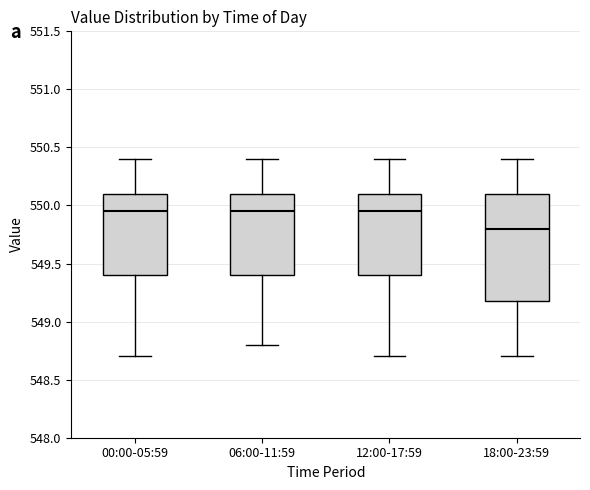

Reading left to right, transcribe this box plot: for each box, give where its median line is, the range the box spans, and where its two whiskers end, as read against the y-axis. The values are not printed on the chart, so give them approximately, as read against the axis.

00:00-05:59: median 549.95, box 549.40 to 550.10, whiskers 548.70 to 550.40
06:00-11:59: median 549.95, box 549.40 to 550.10, whiskers 548.80 to 550.40
12:00-17:59: median 549.95, box 549.40 to 550.10, whiskers 548.70 to 550.40
18:00-23:59: median 549.80, box 549.20 to 550.10, whiskers 548.70 to 550.40